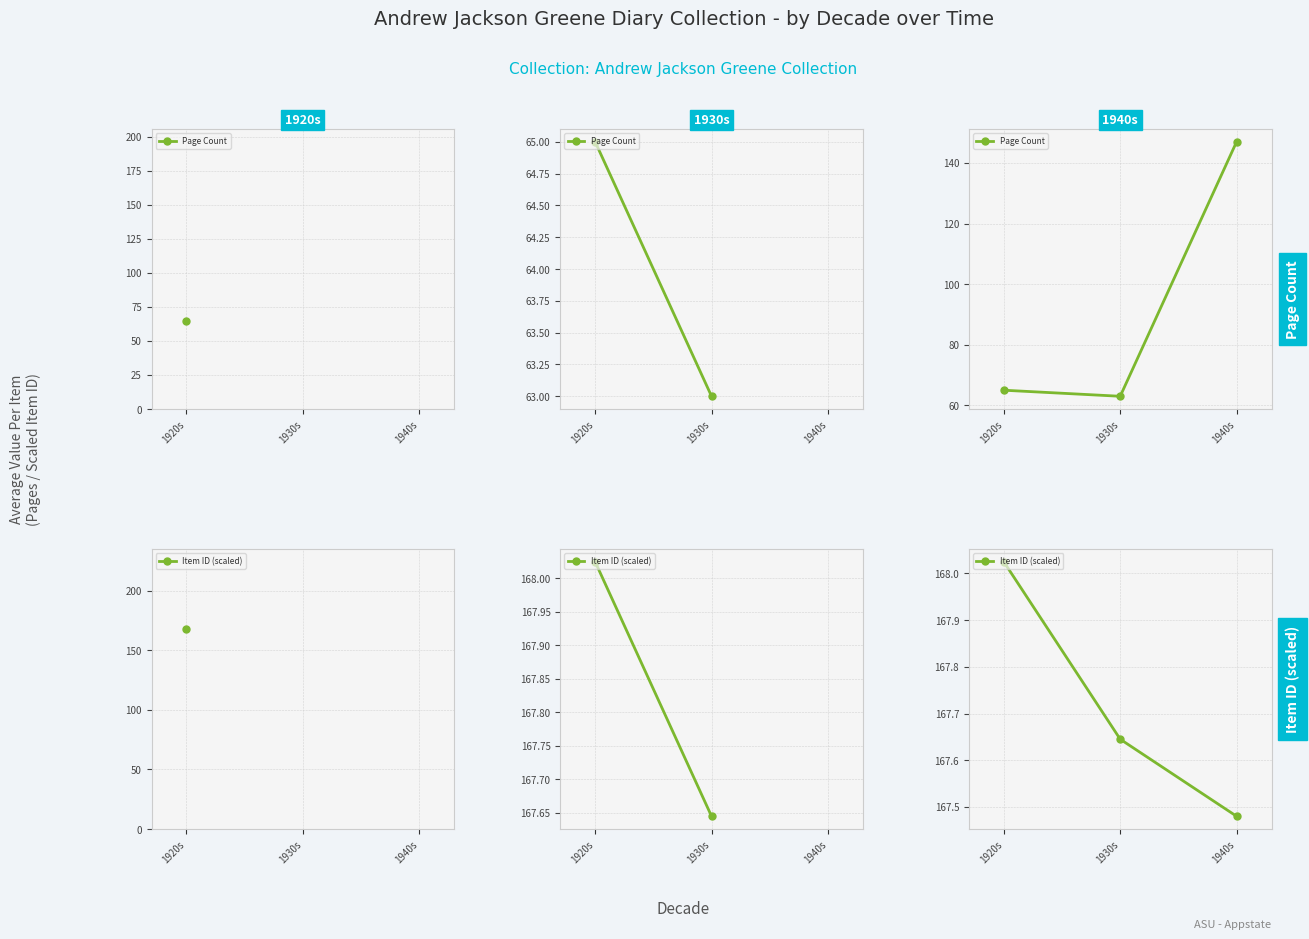

Is it true that Item ID (scaled) equals 46.6 at 1920s?

False